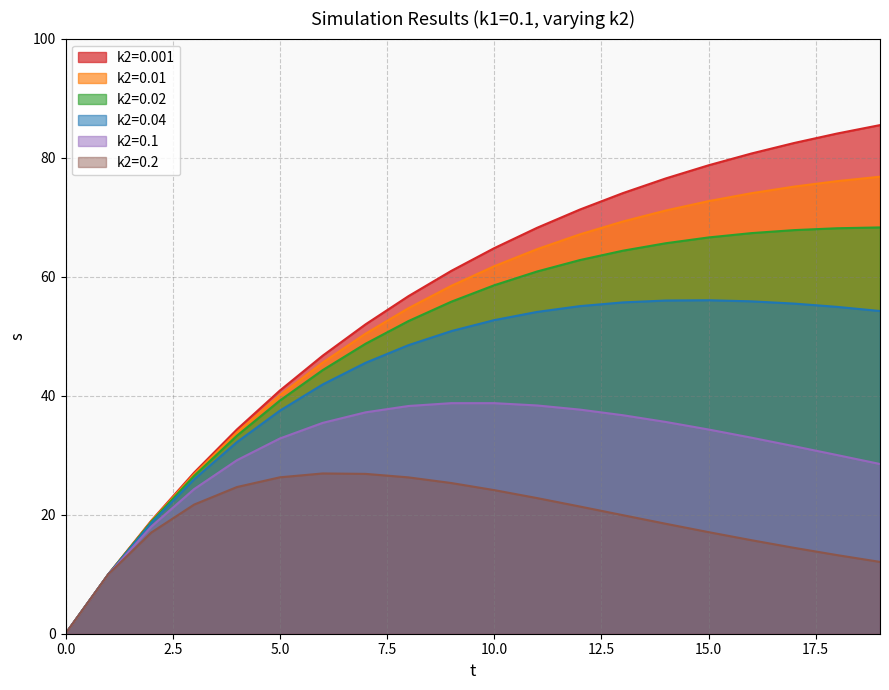

True or false: k2=0.02 has a value of 68.3 at 19.

True